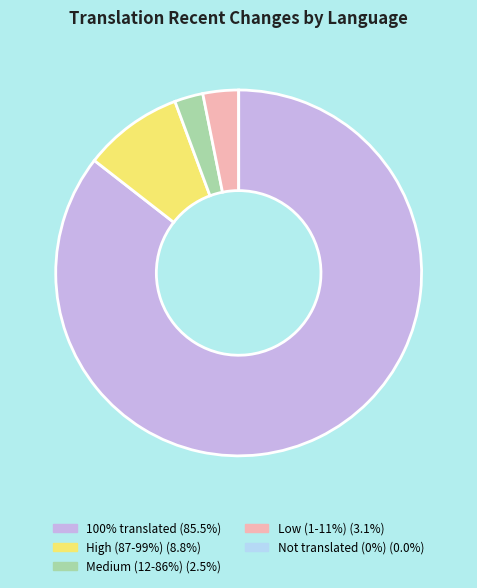

Combined, do High (87-99%) (8.8%) and Low (1-11%) (3.1%) account for over 50%?

No